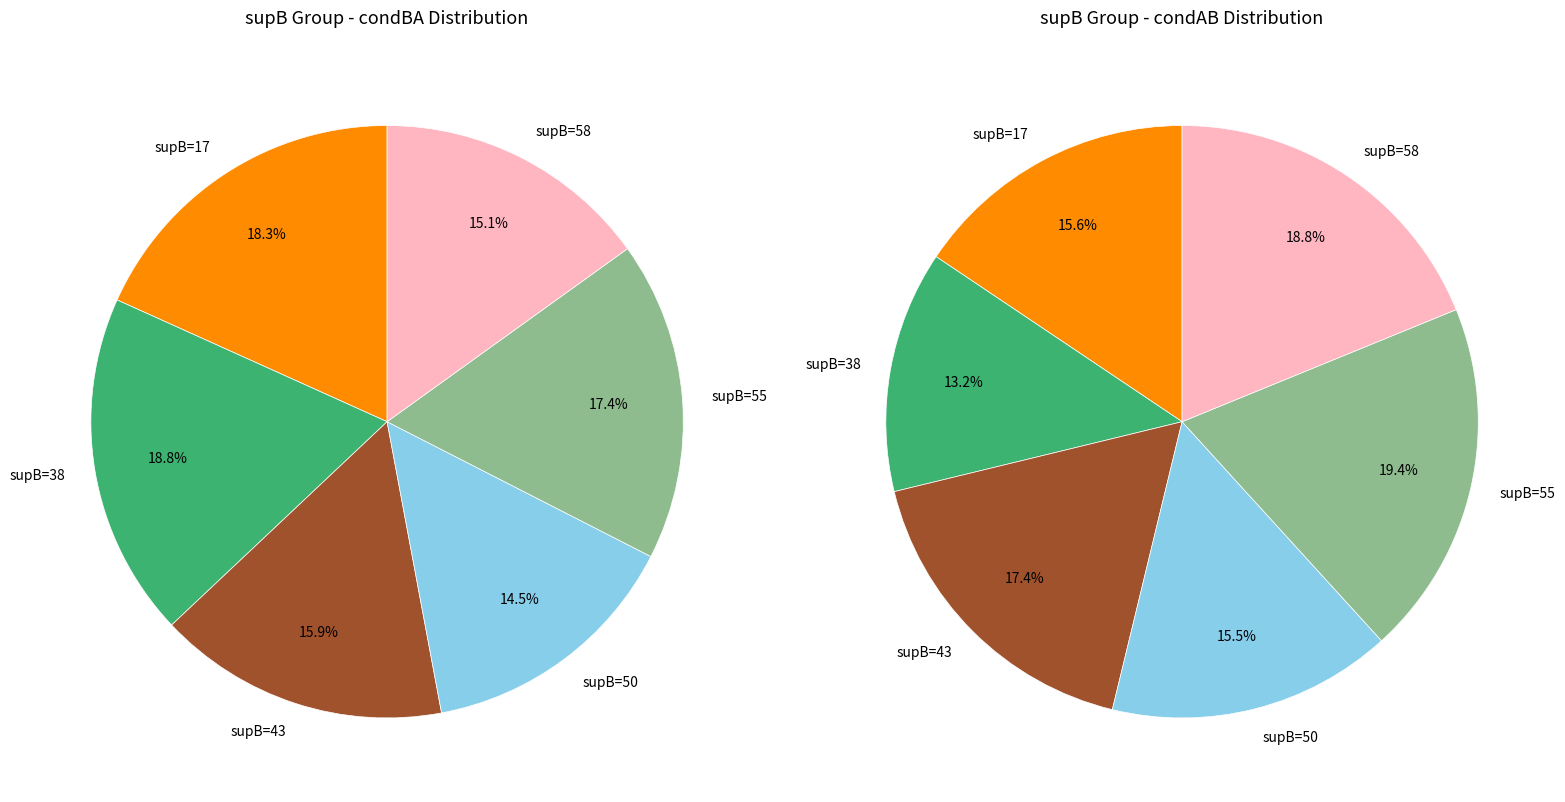

True or false: supB_17 accounts for 31% of the total.

False